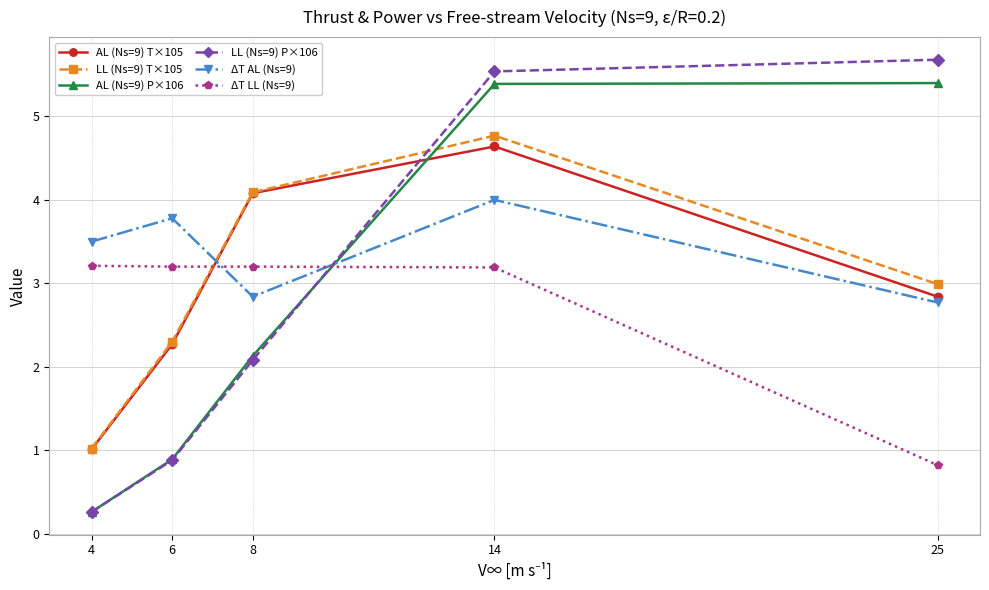

True or false: AL (Ns=9) T×105 and LL (Ns=9) P×106 cross at least once.

True